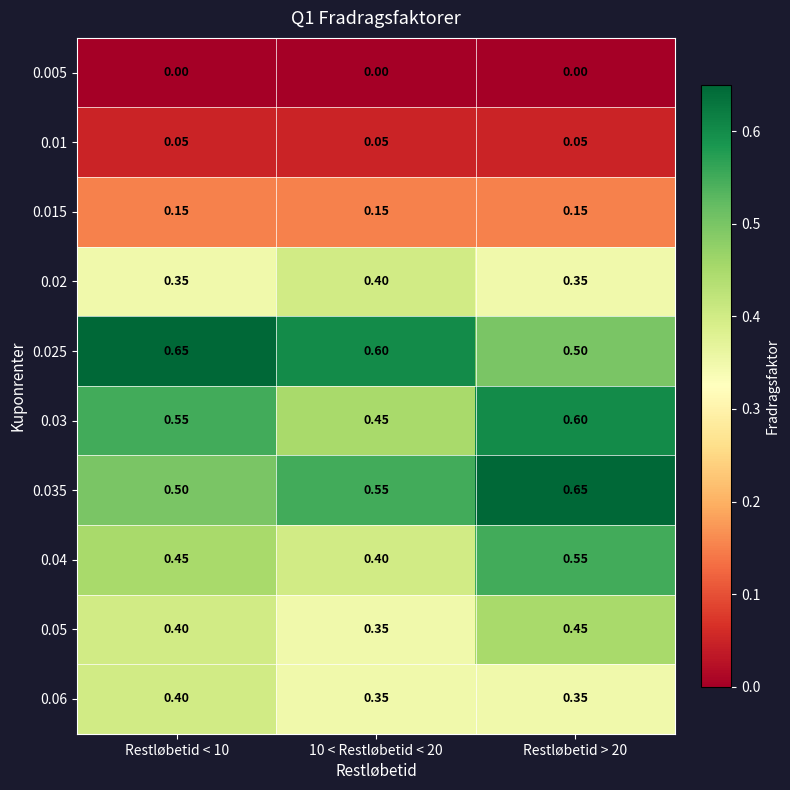

Is the value of 0.035 at Restløbetid > 20 greater than the value of 0.015 at Restløbetid < 10?

Yes